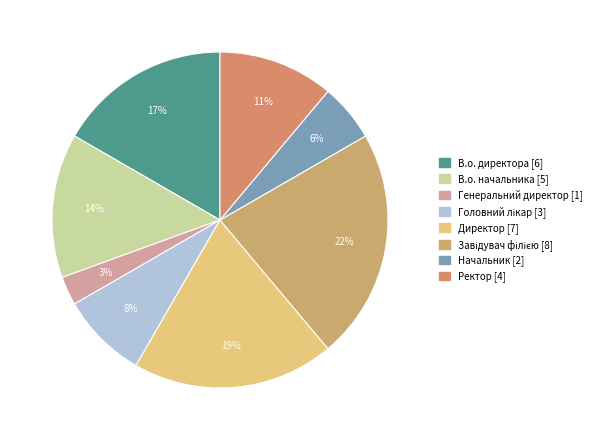

Rank the categories by value from highest to lowest.

Завідувач філією, Директор, В.о. директора, В.о. начальника, Ректор, Головний лікар, Начальник, Генеральний директор